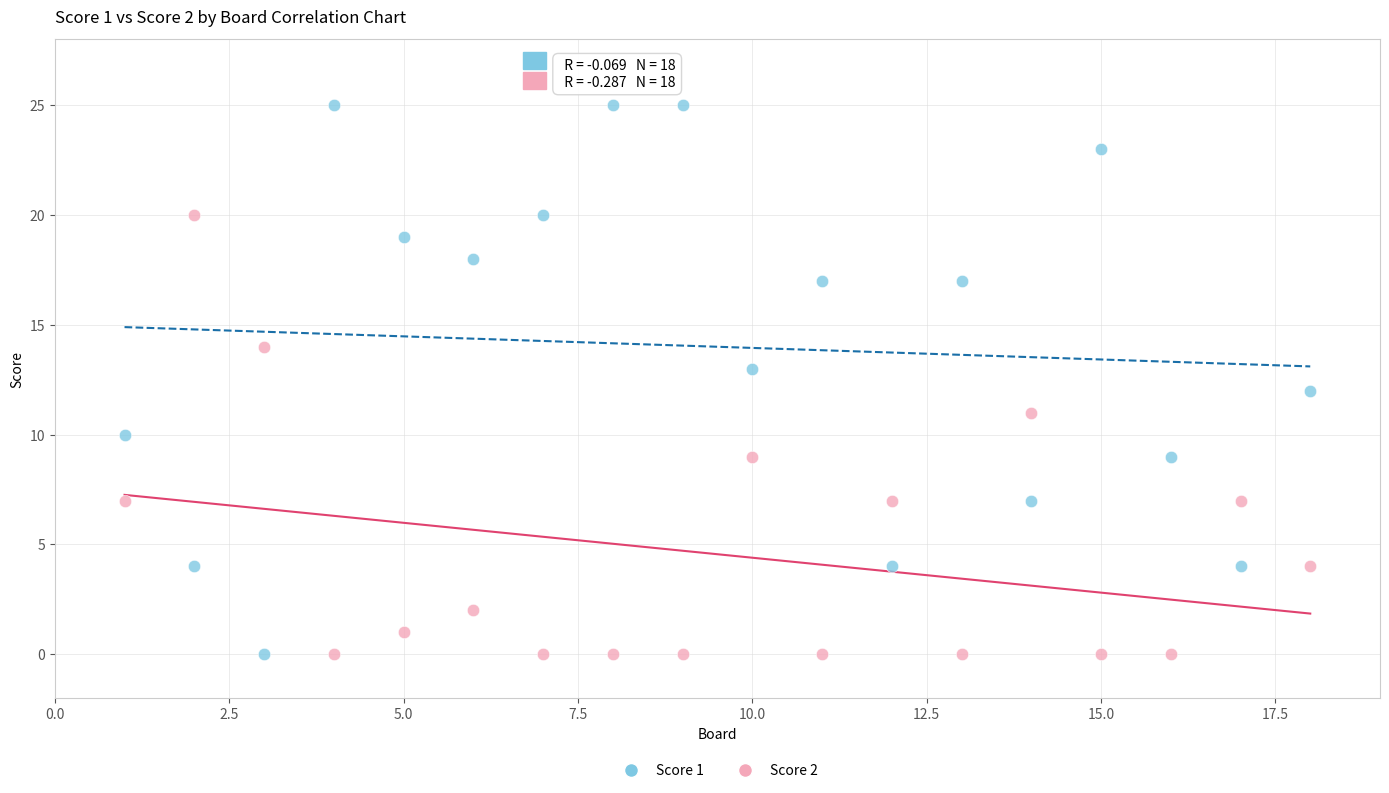

What is the X range (max minus min) for the scatter plot?

17